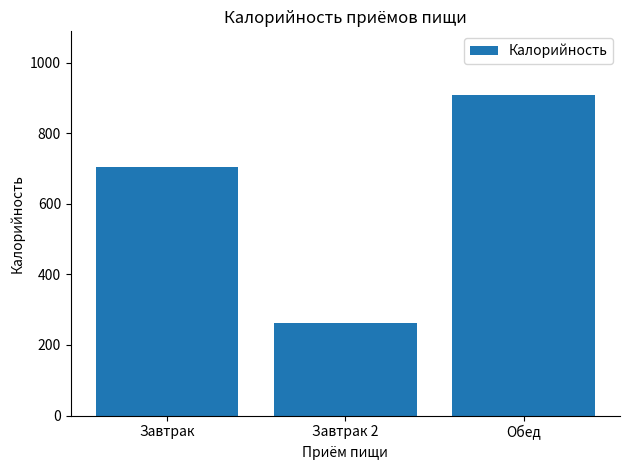

Where is the data nearest to the value 584?

Завтрак